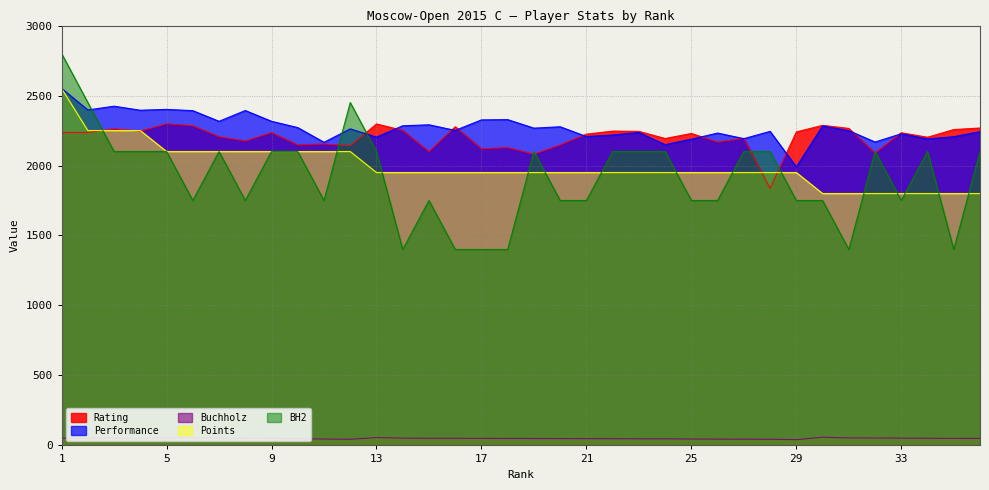

At which category does Rating reach its first local peak?

3